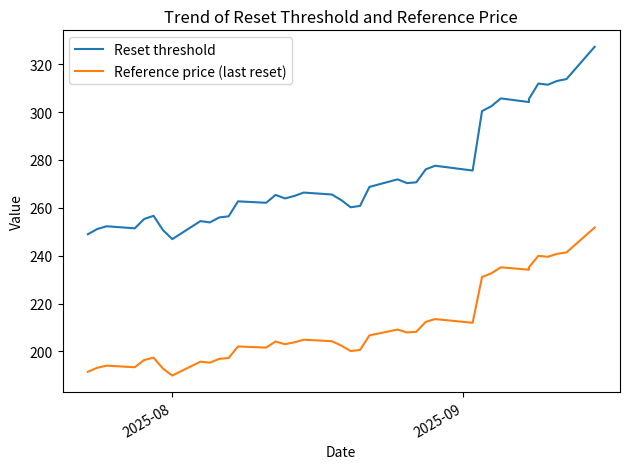

Is it true that Reset threshold equals 132.7 at 27?

False